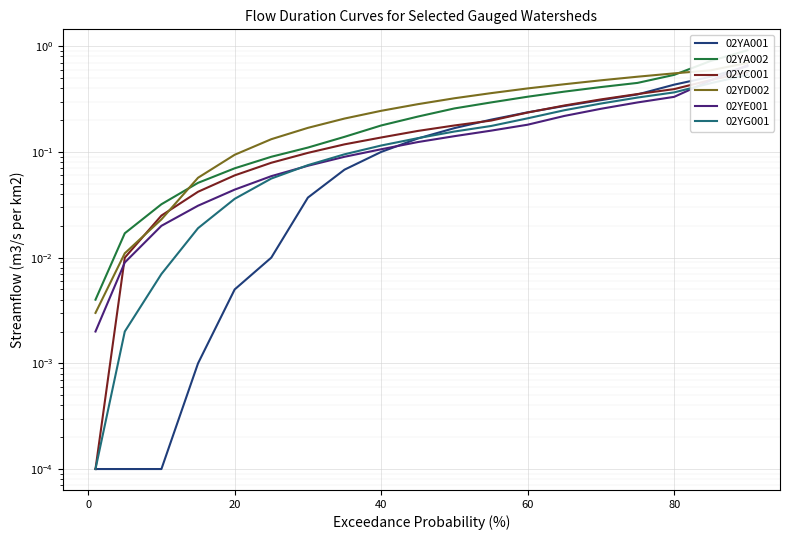

How many times do 02YA001 and 02YE001 cross each other?

2